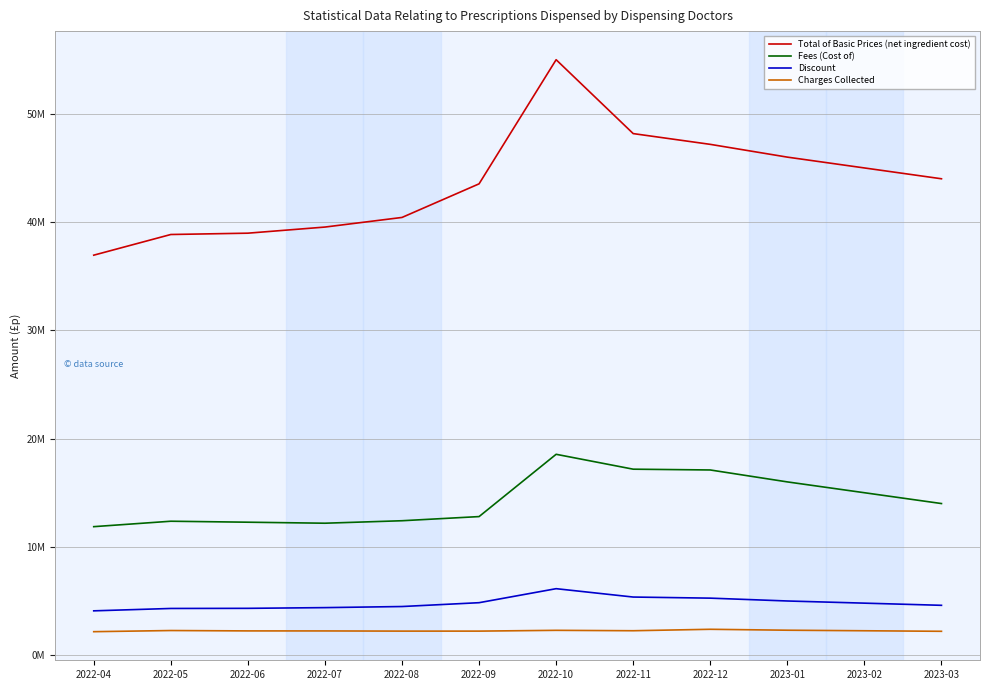

What is the maximum value shown in the chart?

54998303.3